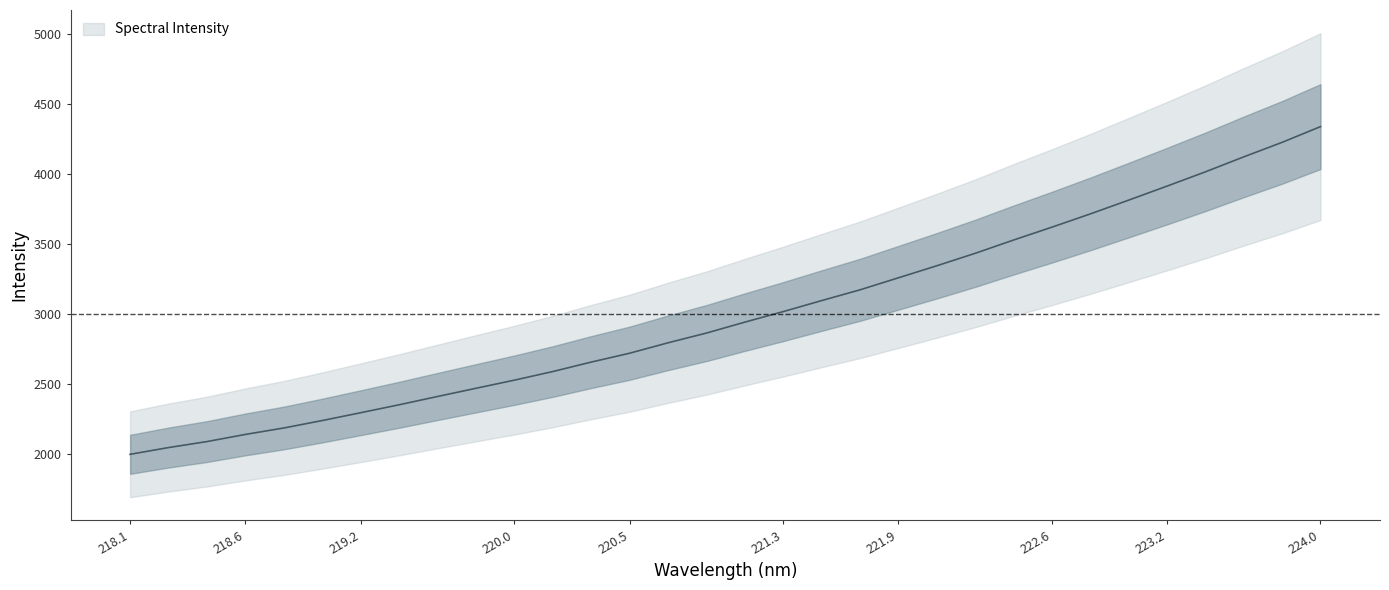

Reading left to right, list all the values displayed in this chart.

1995.5	2043.9	2086.8	2137.9	2184.1	2237.2	2293.4	2350.1	2409.4	2468.1	2526.3	2588.0	2655.7	2719.1	2793.7	2863.4	2941.6	3017.0	3095.7	3172.8	3258.8	3344.9	3434.1	3529.1	3621.1	3715.9	3814.7	3914.9	4017.0	4124.2	4228.0	4340.7